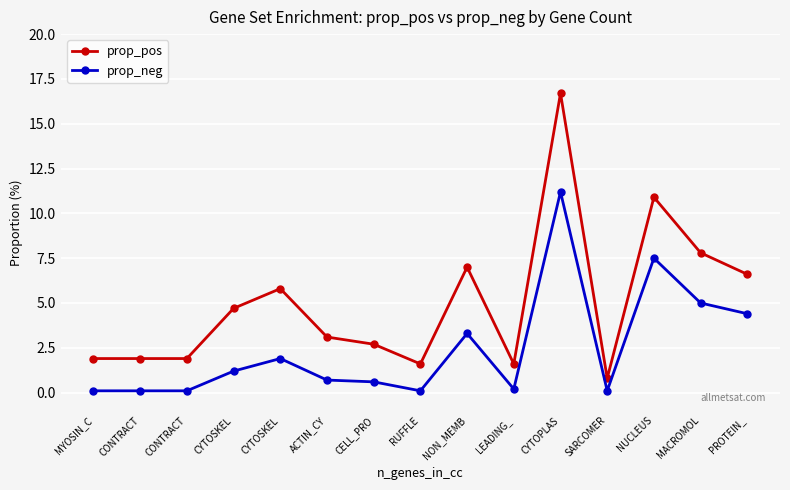

What is the difference between the maximum and minimum values in the prop_neg series?

11.1